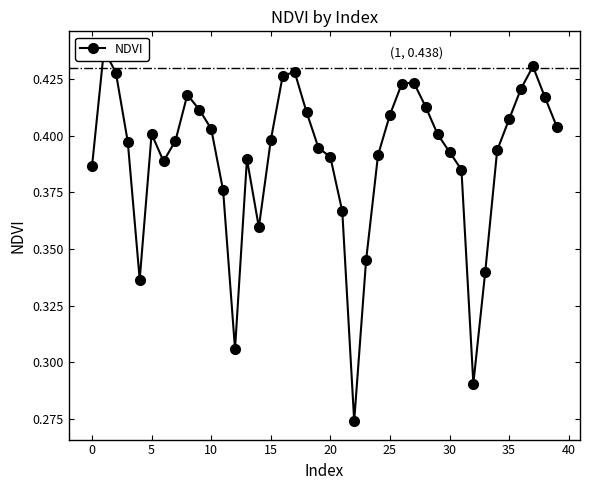

Read the value at 18.

0.4